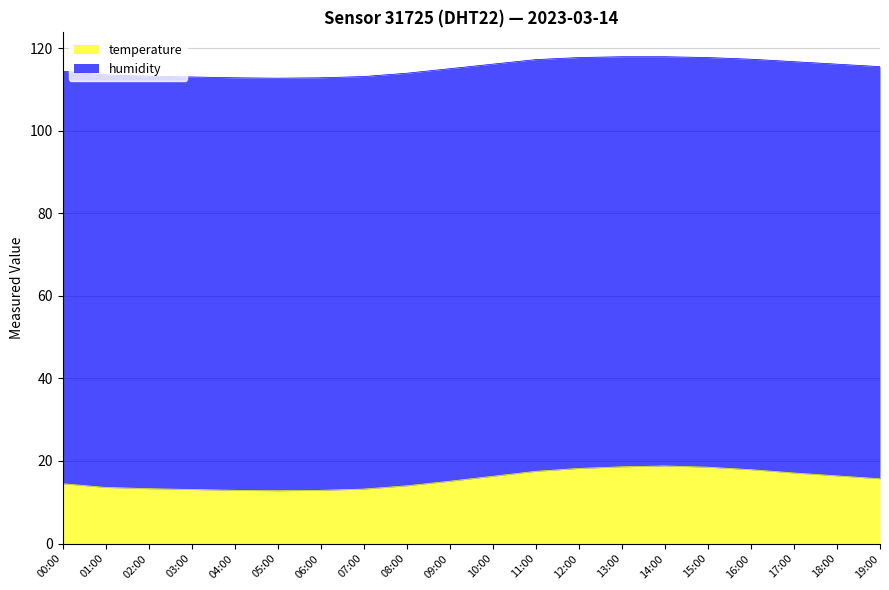

What is the difference between the maximum and minimum values?

6.0